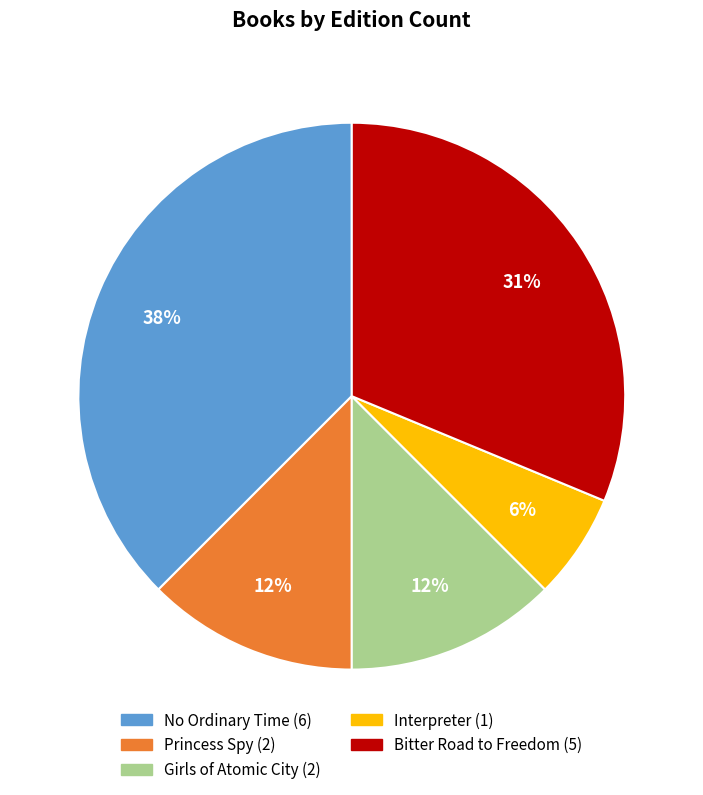

Is it true that Princess Spy is 12% of the pie?

True